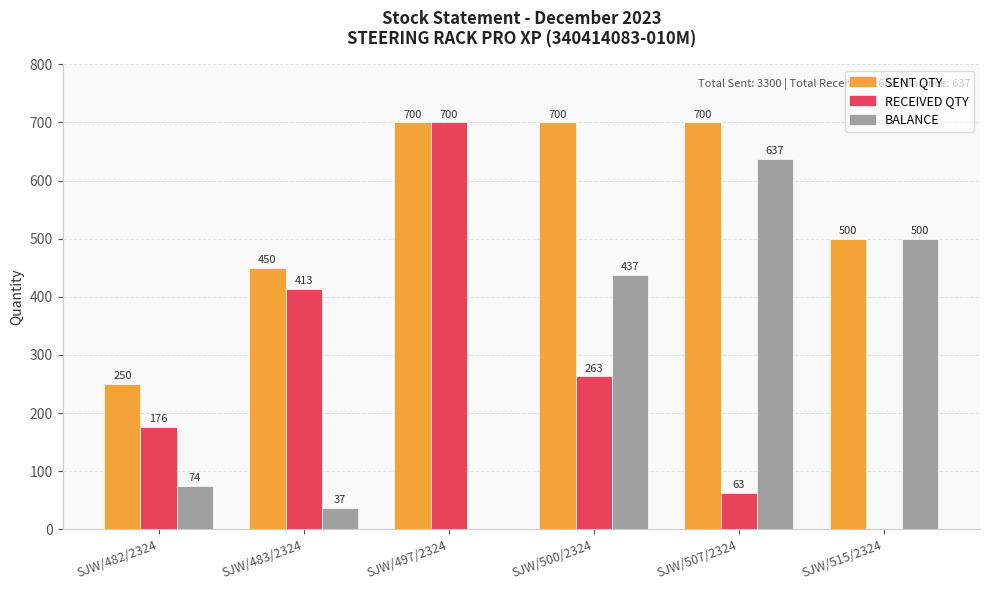

What is the spread (max minus min) of values at SJW/500/2324?

437